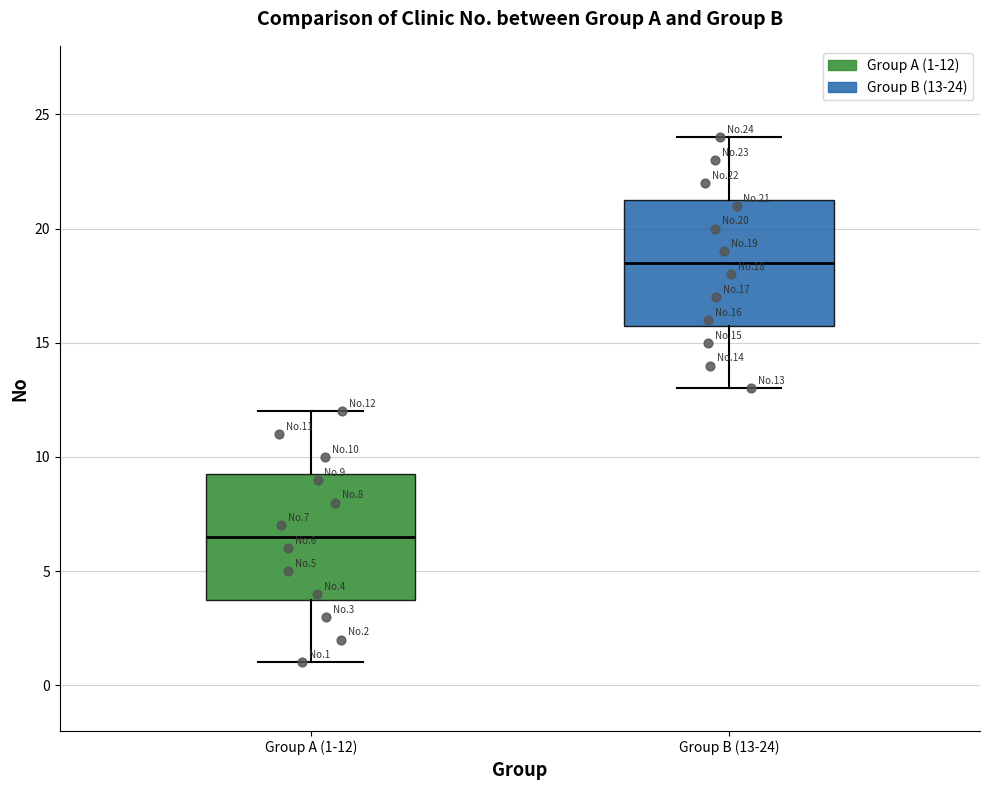

Which box's median line is the lowest?

Group A (1-12)